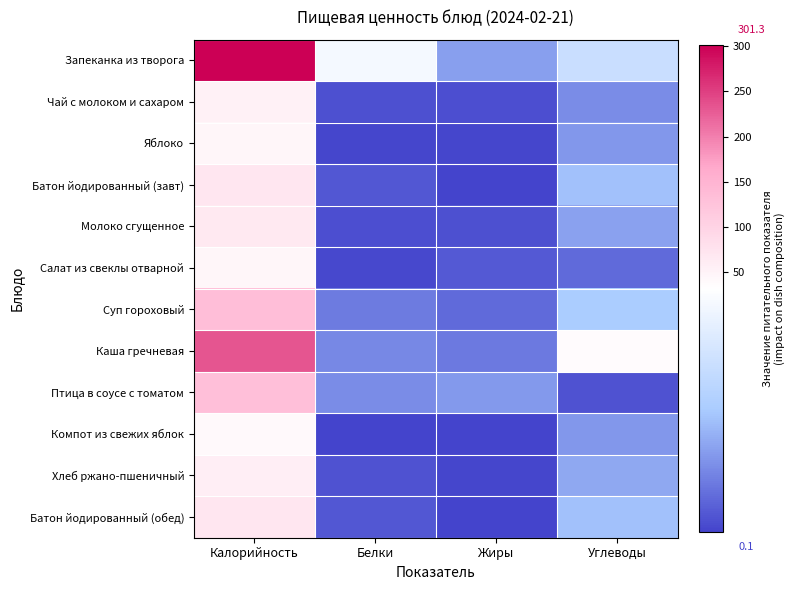

Which label corresponds to the largest value in the chart?

Калорийность